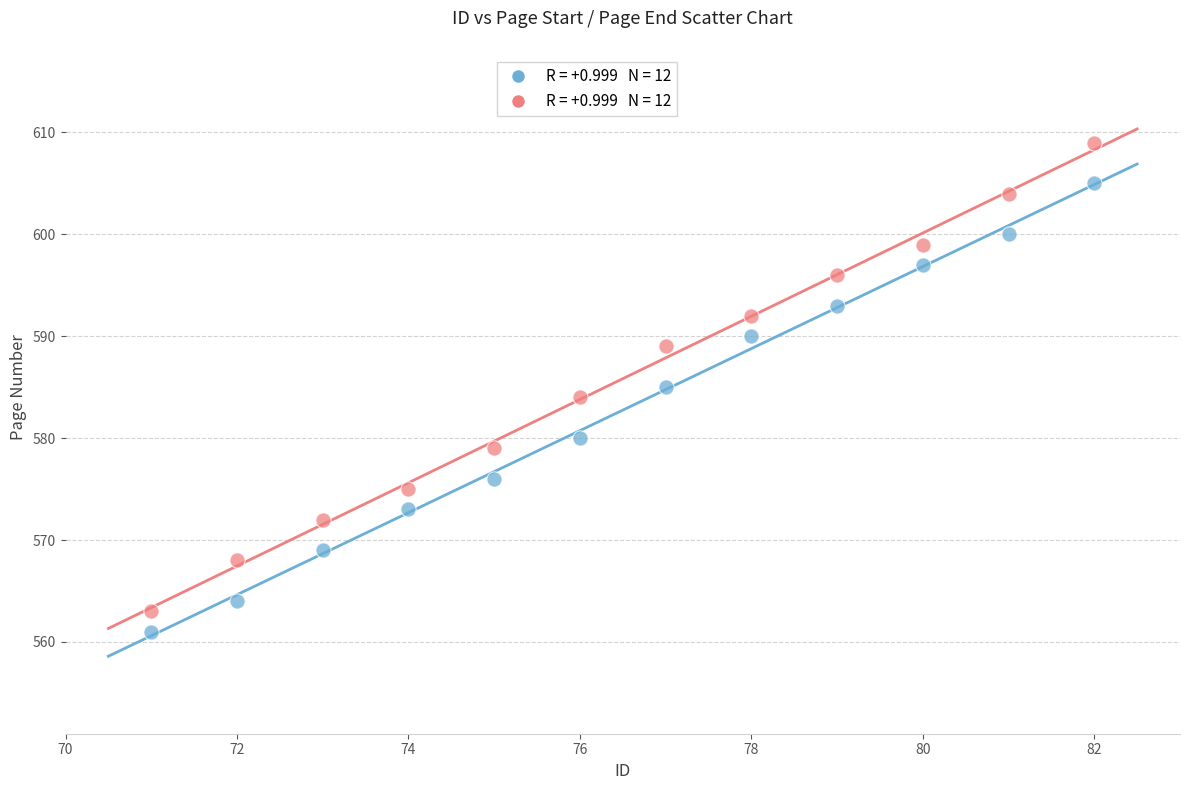

Across all data points, what is the range of X values (max minus min)?

11